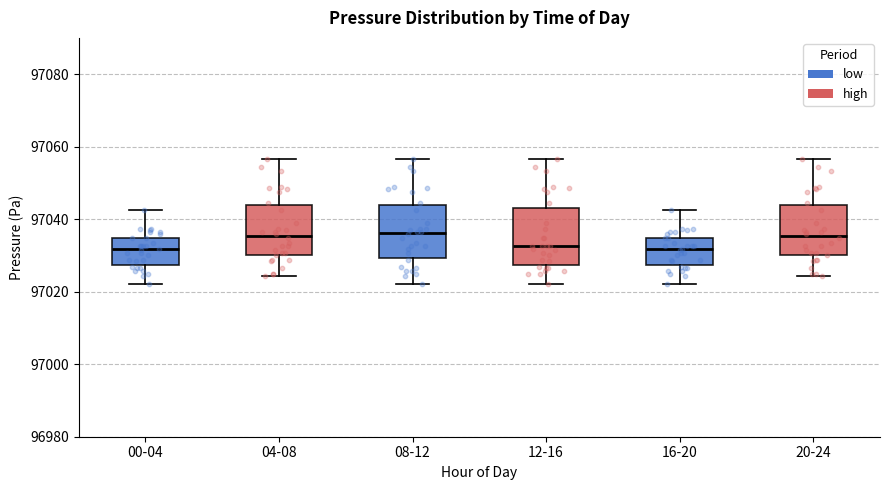

Reading left to right, read every box against the y-axis: the position of its median line, the range the box covers, and the ends of its whiskers. The values are not printed on the chart, so give them approximately, as read against the axis.

00-04: median 97032, box 97028 to 97034, whiskers 97022 to 97042
04-08: median 97036, box 97030 to 97044, whiskers 97024 to 97056
08-12: median 97036, box 97030 to 97044, whiskers 97022 to 97056
12-16: median 97032, box 97028 to 97044, whiskers 97022 to 97056
16-20: median 97032, box 97028 to 97034, whiskers 97022 to 97042
20-24: median 97036, box 97030 to 97044, whiskers 97024 to 97056